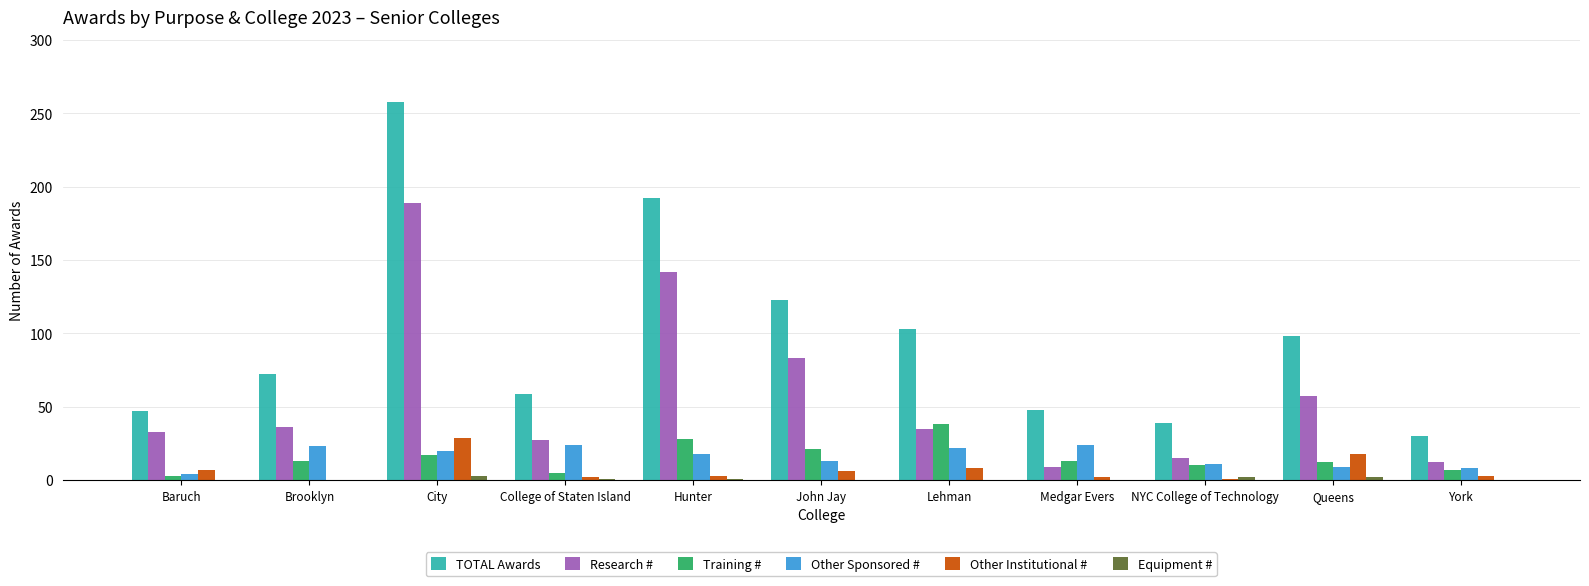

True or false: TOTAL Awards has a value of 83 at Baruch.

False